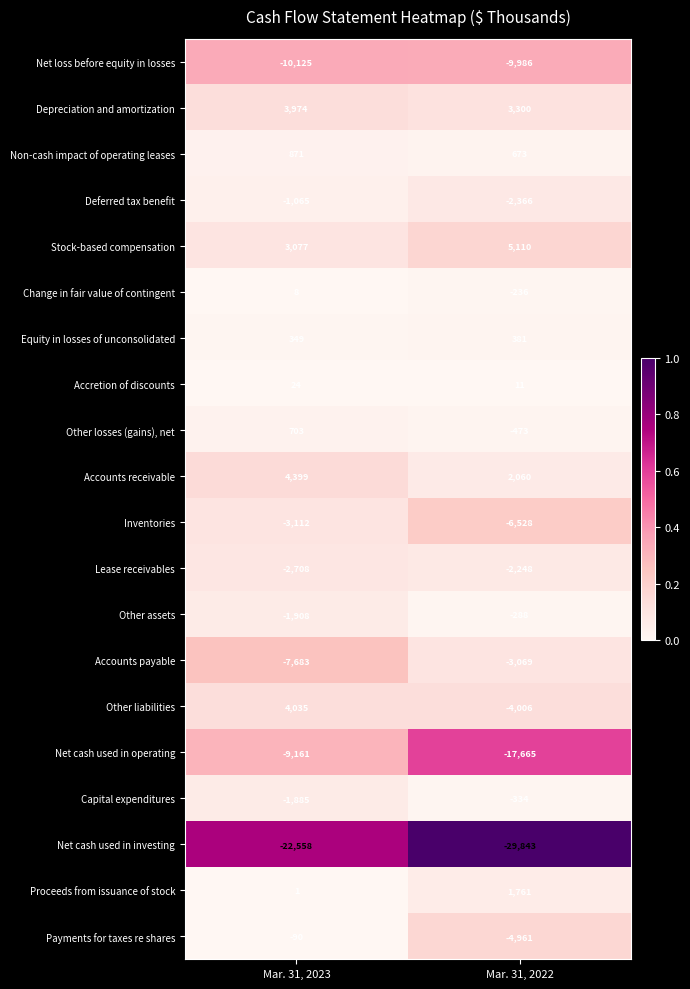

What is the sum of the Deferred tax benefit values at Mar. 31, 2022 and Mar. 31, 2023?

-3431